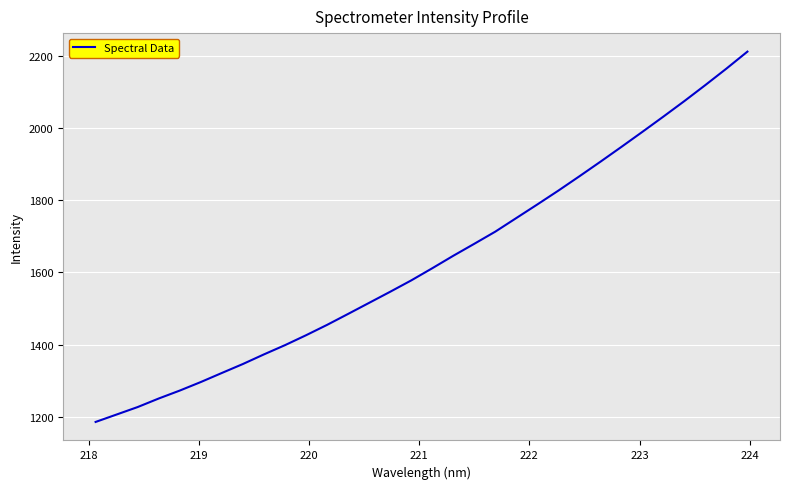

What is the maximum value shown in the chart?

2212.1